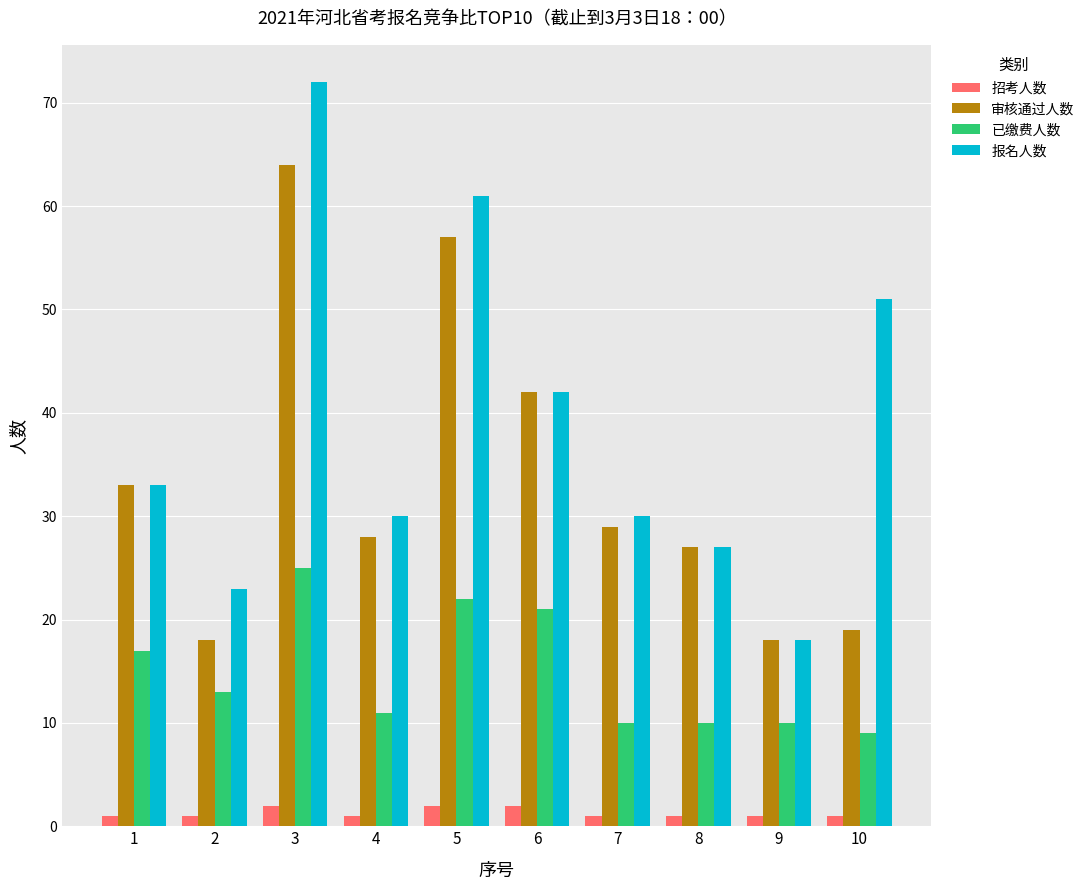

What are all the series names shown in the legend?

招考人数, 审核通过人数, 已缴费人数, 报名人数